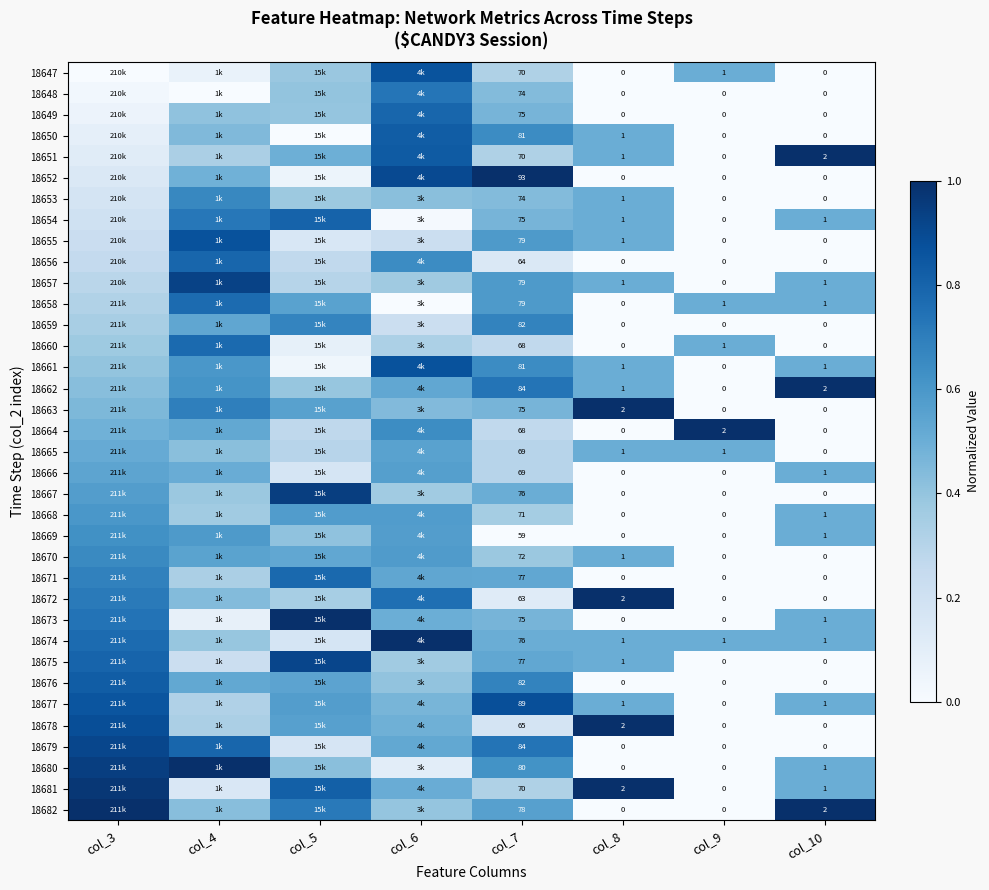

At which label is 18670 closest to 0?

col_9